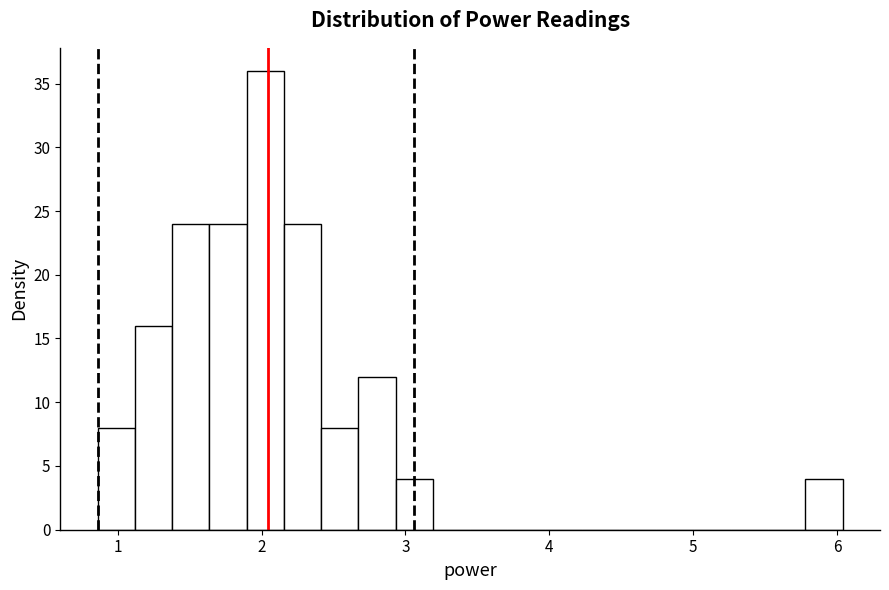

Read against the x-axis, roughly where is the centre of the tallest bar?

2.0